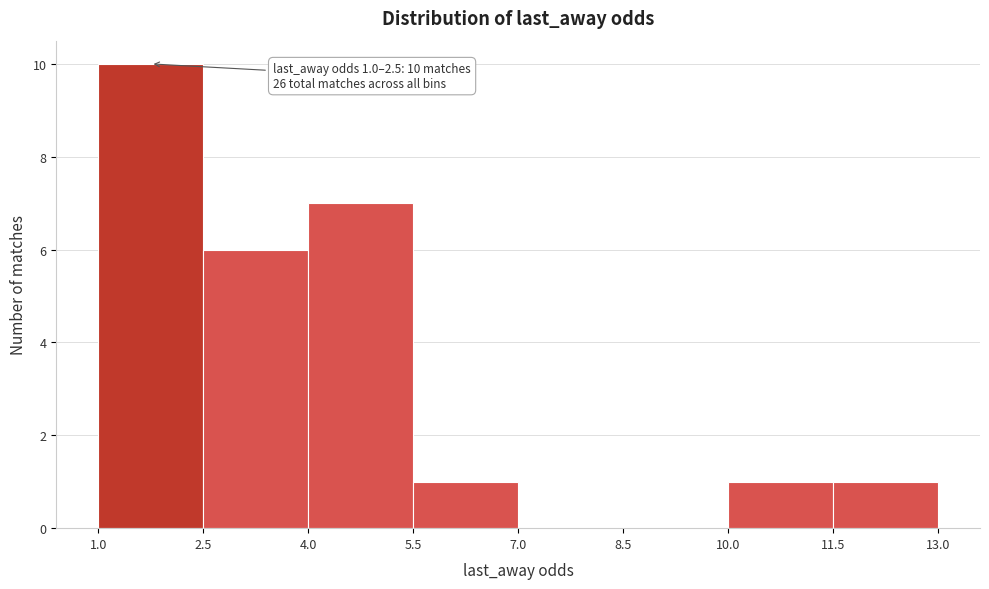

Over which range of the x-axis is the bar tallest?

1.0 to 2.5